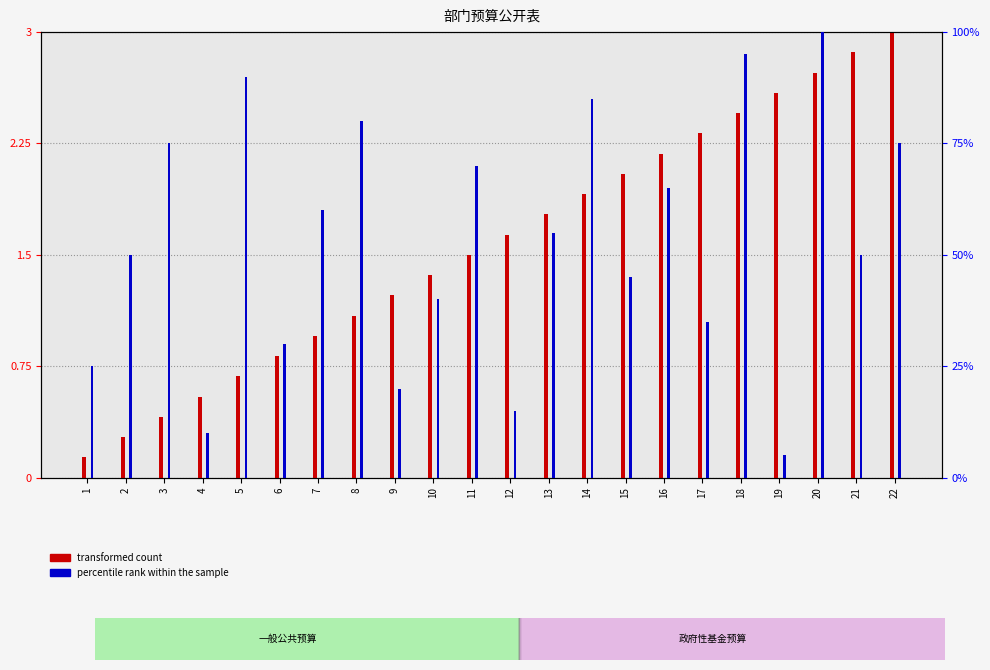

Reading left to right, what are all the values shown in this chart?

transformed count: 1=0.1	2=0.3	3=0.4	4=0.5	5=0.7	6=0.8	7=1.0	8=1.1	9=1.2	10=1.4	11=1.5	12=1.6	13=1.8	14=1.9	15=2.0	16=2.2	17=2.3	18=2.5	19=2.6	20=2.7	21=2.9	22=3.0
percentile rank within the sample: 1=25.0	2=50.0	3=75.0	4=10.0	5=90.0	6=30.0	7=60.0	8=80.0	9=20.0	10=40.0	11=70.0	12=15.0	13=55.0	14=85.0	15=45.0	16=65.0	17=35.0	18=95.0	19=5.0	20=100.0	21=50.0	22=75.0